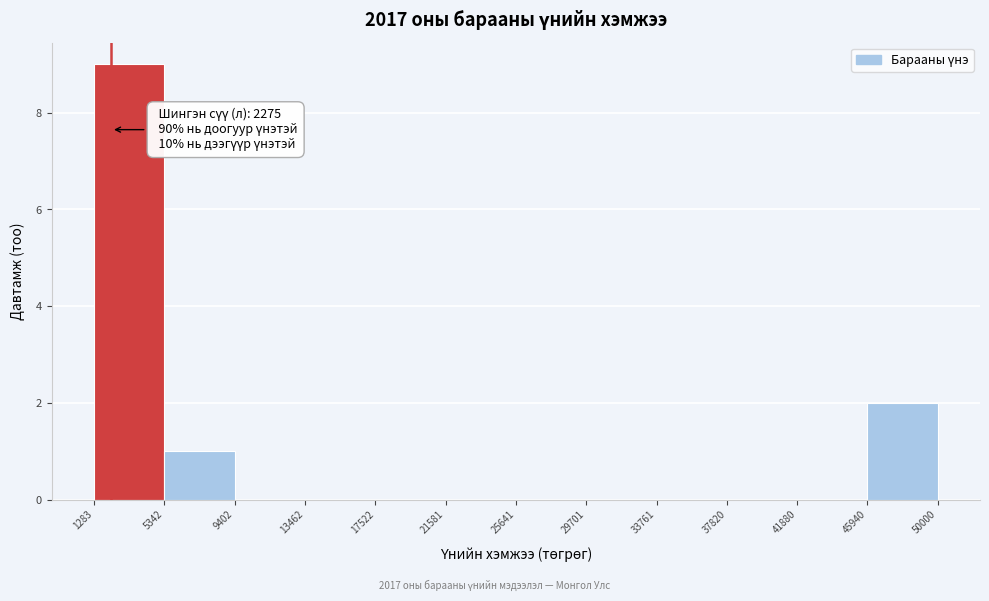

Over which range of the x-axis is the bar tallest?

1283 to 5342